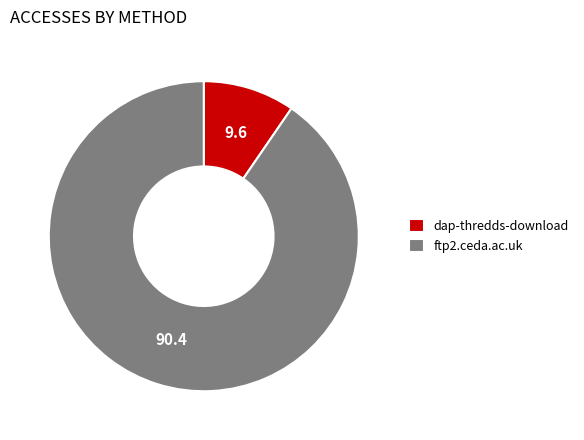

Do dap-thredds-download and ftp2.ceda.ac.uk together represent more than half of the pie?

Yes